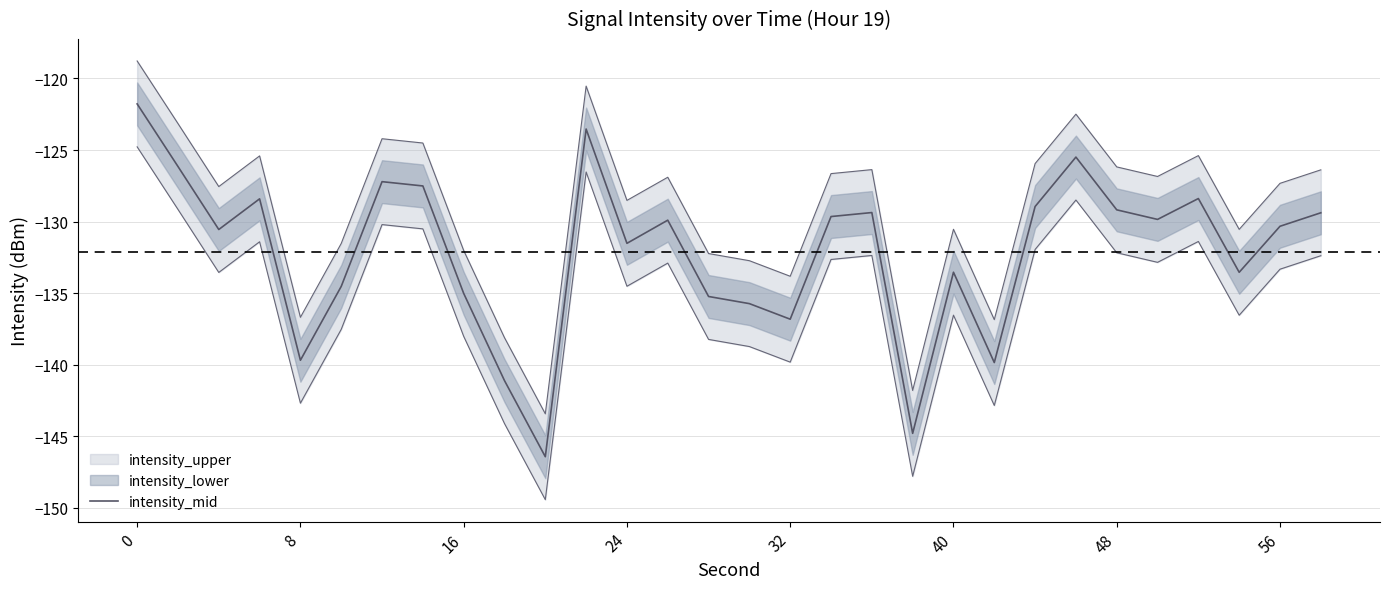

How many values are below -129?

21